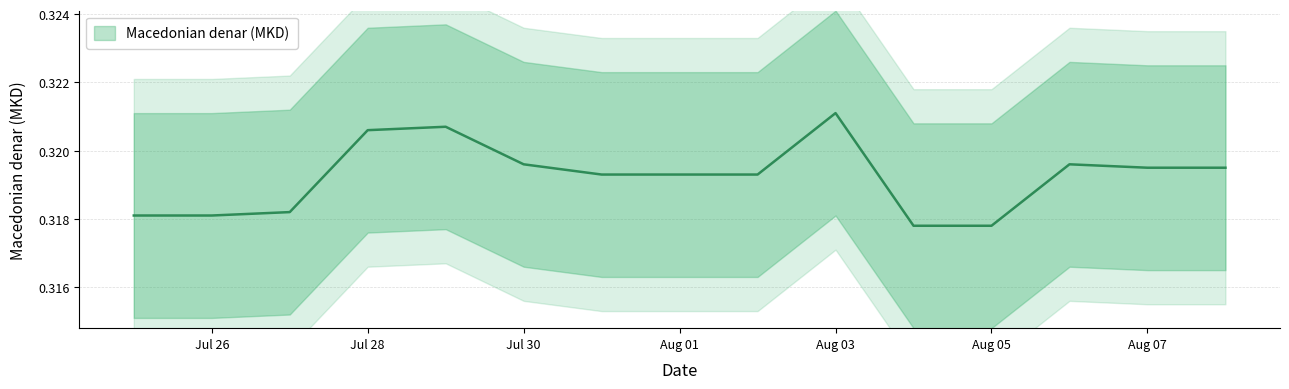

What is the value of the 13th point from the left?

0.3